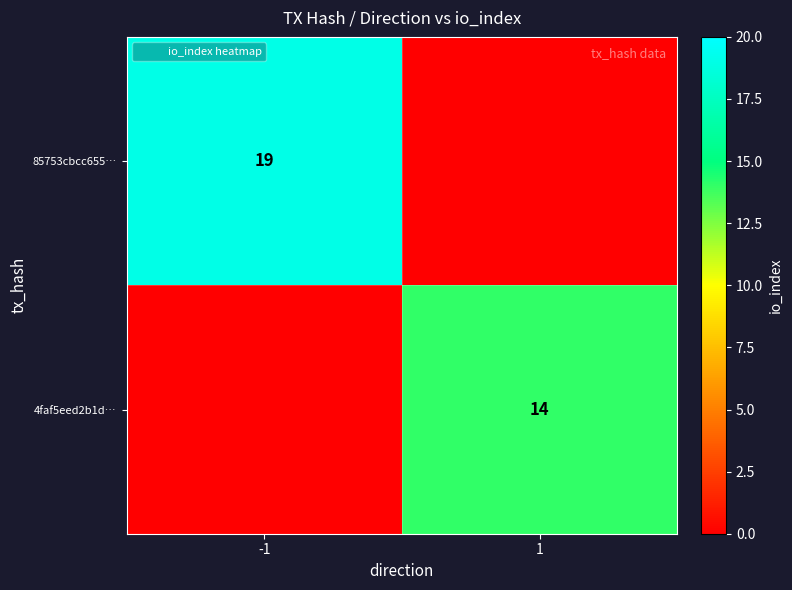

True or false: 4faf5eed2b1d… has a value of 0 at -1.

True